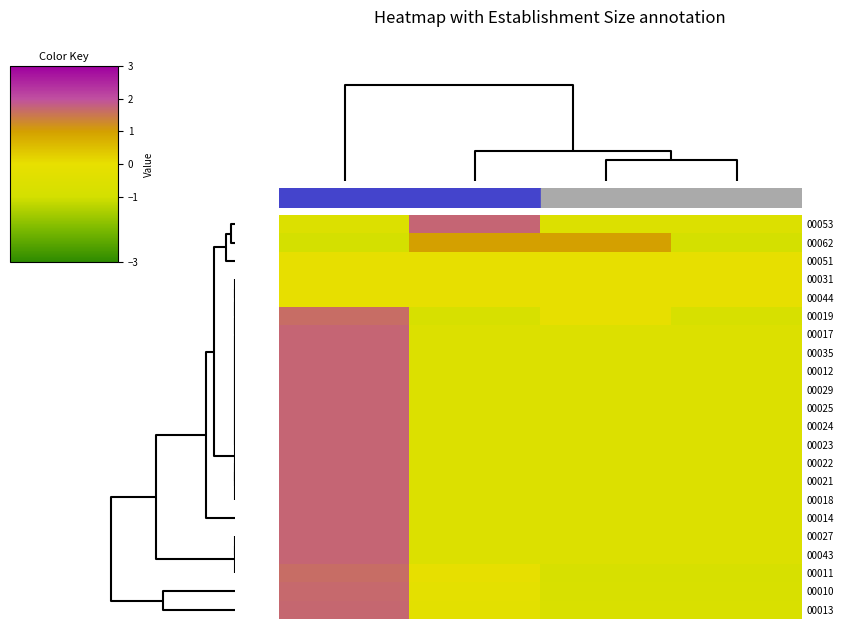

Reading right to left, list all the values displayed in this chart.

00053: -0.6	-0.6	1.7	-0.6
00062: -1.0	1.0	1.0	-1.0
00051: 0.0	0.0	0.0	0.0
00031: 0.0	0.0	0.0	0.0
00044: 0.0	0.0	0.0	0.0
00019: -0.8	0.0	-0.8	1.6
00017: -0.6	-0.6	-0.6	1.7
00035: -0.6	-0.6	-0.6	1.7
00012: -0.6	-0.6	-0.6	1.7
00029: -0.6	-0.6	-0.6	1.7
00025: -0.6	-0.6	-0.6	1.7
00024: -0.6	-0.6	-0.6	1.7
00023: -0.6	-0.6	-0.6	1.7
00022: -0.6	-0.6	-0.6	1.7
00021: -0.6	-0.6	-0.6	1.7
00018: -0.6	-0.6	-0.6	1.7
00014: -0.6	-0.6	-0.6	1.7
00027: -0.6	-0.6	-0.6	1.7
00043: -0.6	-0.6	-0.6	1.7
00011: -0.8	-0.8	0.0	1.6
00010: -0.8	-0.8	-0.2	1.7
00013: -0.7	-0.7	-0.2	1.7